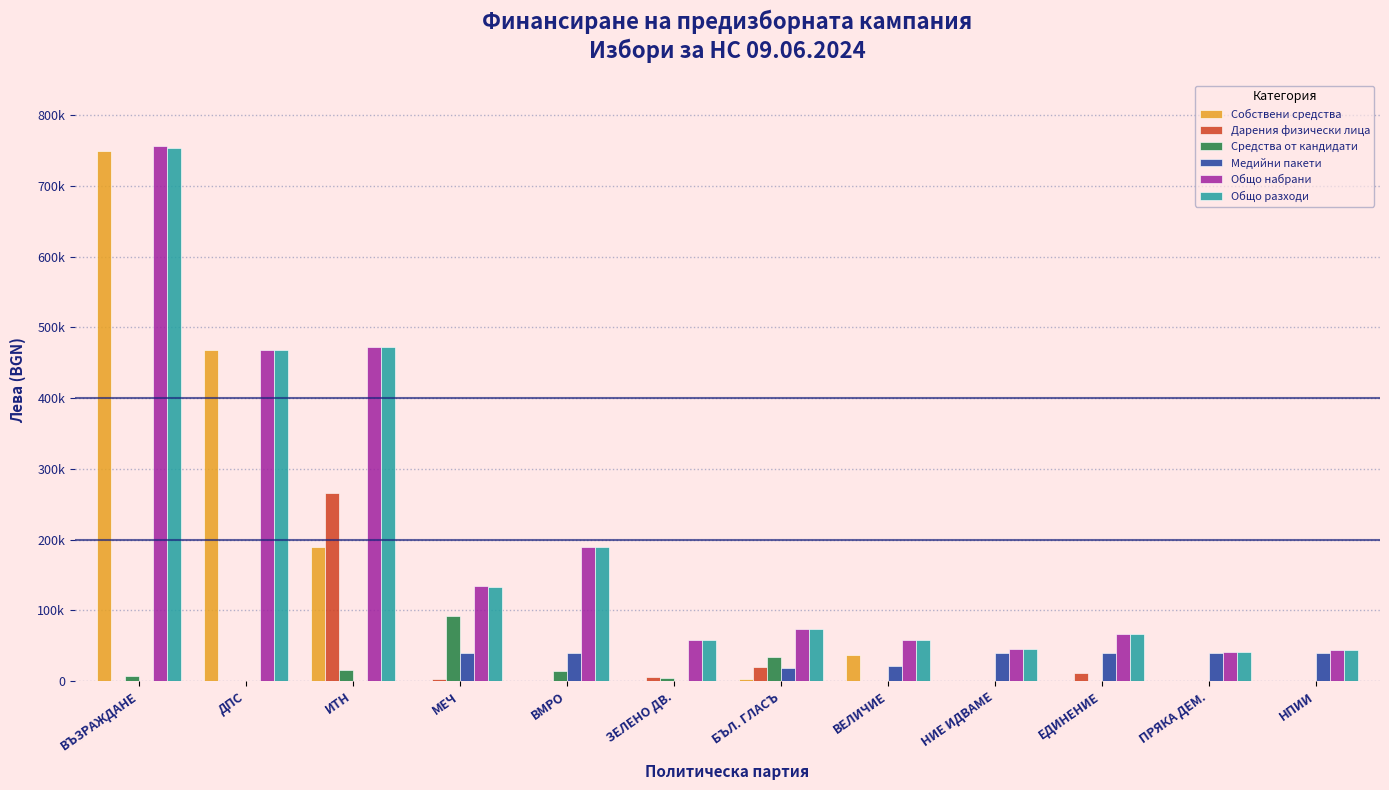

Reading left to right, transcribe all the data shown in this chart.

Собствени средства: 750000.0	468391.8	190269.7	0.0	0.0	0.0	2472.2	36475.4	0.0	0.0	650.3	0.0
Дарения физически лица: 0.0	0.0	266150.0	2720.0	0.0	5585.2	19450.0	0.0	0.0	11497.0	0.0	0.0
Средства от кандидати: 7000.0	0.0	16200.0	91500.0	13699.0	4550.0	33400.0	0.0	500.0	0.0	0.0	0.0
Медийни пакети: 0.0	0.0	0.0	39997.8	40000.0	0.0	17980.0	21358.8	40000.0	39967.1	39993.6	39898.0
Общо набрани: 757000.0	468391.8	472619.7	134217.8	189215.5	58341.2	73302.2	57834.2	44896.4	66097.0	40643.9	44416.0
Общо разходи: 753238.0	468391.8	472619.7	133097.8	189215.5	57961.3	73302.2	57834.2	44896.4	66097.0	40643.9	44416.0